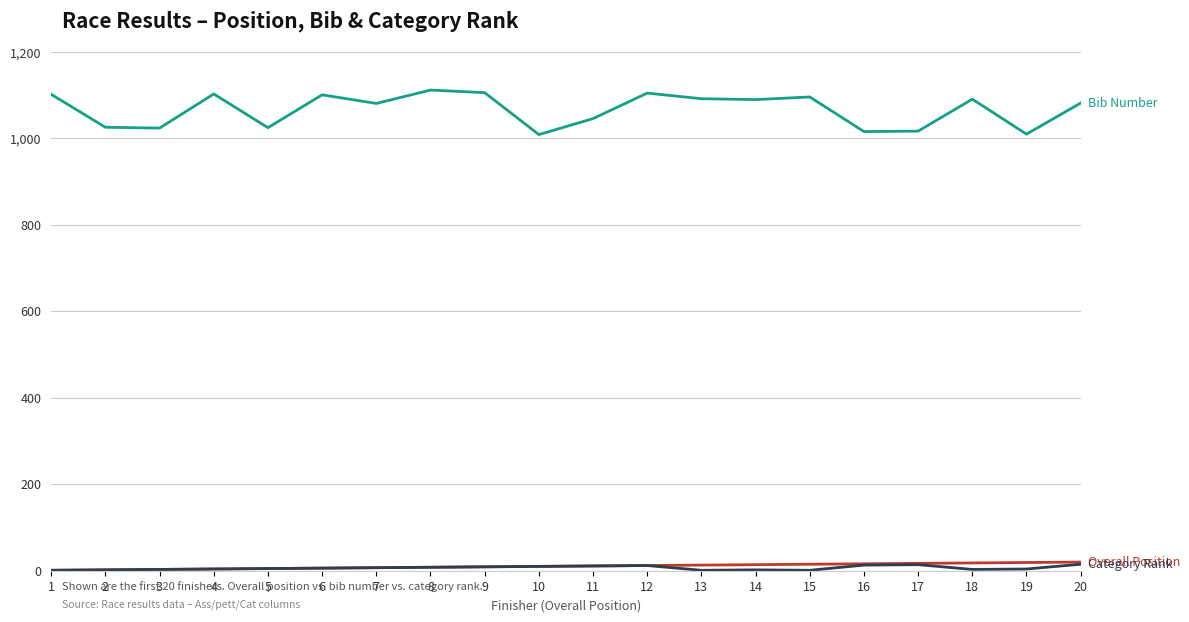

What is the maximum value shown in the chart?

1112